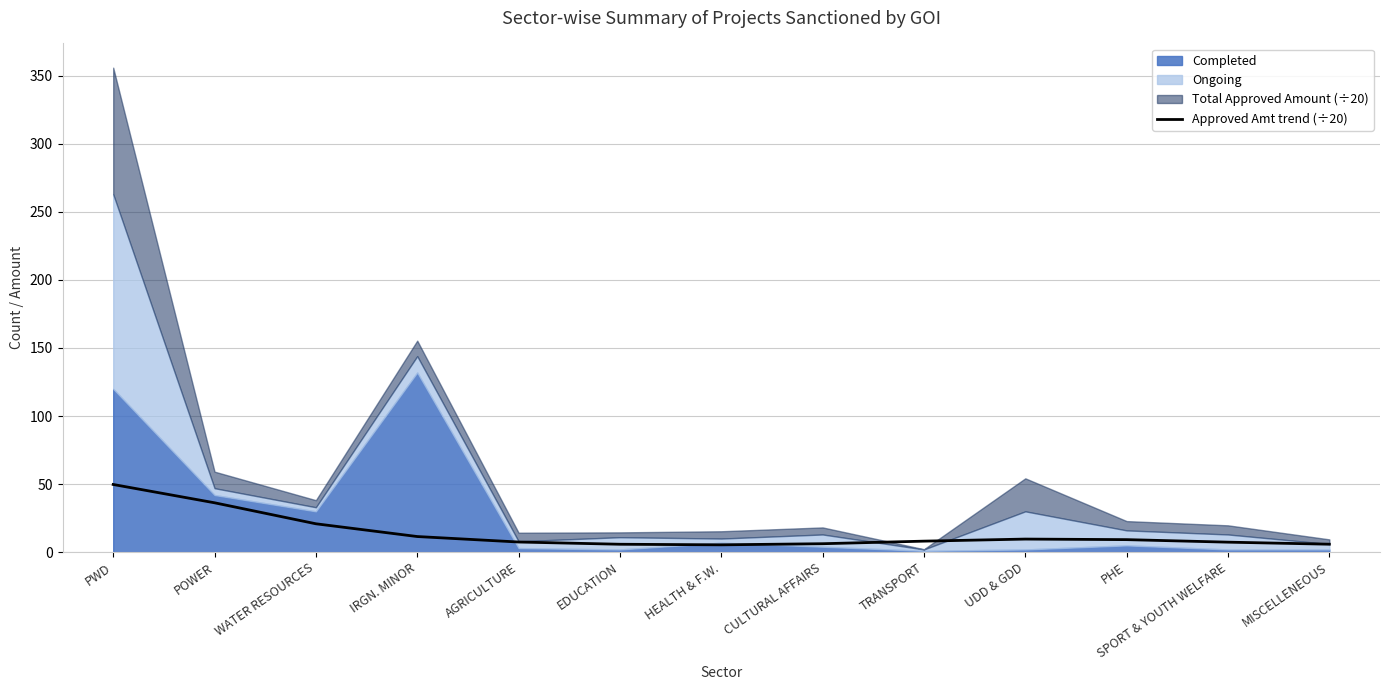

What is the sum of all values?

183.4